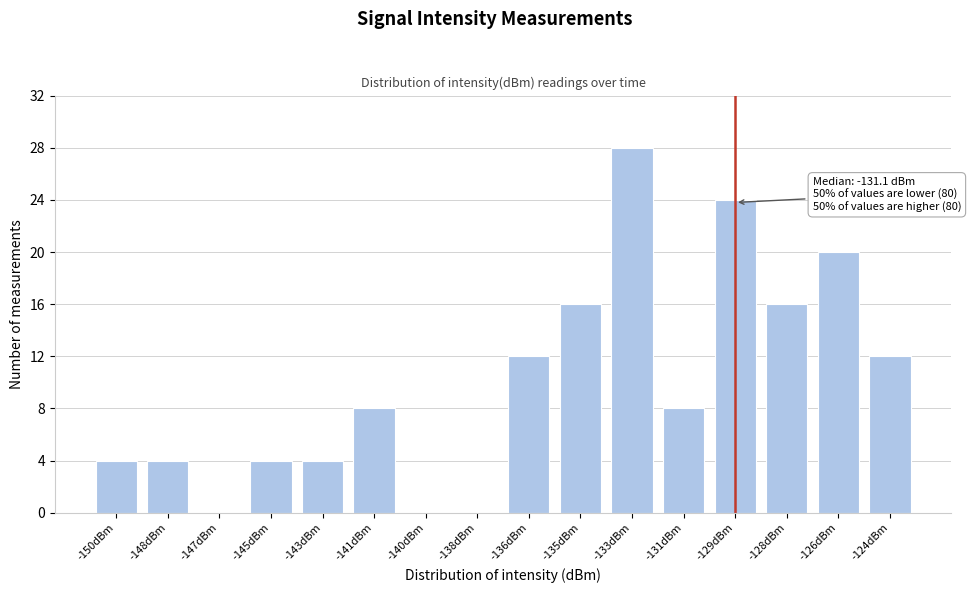

Reading left to right, extract all data points from this chart.

-150dBm=4	-148dBm=4	-147dBm=0	-145dBm=4	-143dBm=4	-141dBm=8	-140dBm=0	-138dBm=0	-136dBm=12	-135dBm=16	-133dBm=28	-131dBm=8	-129dBm=24	-128dBm=16	-126dBm=20	-124dBm=12